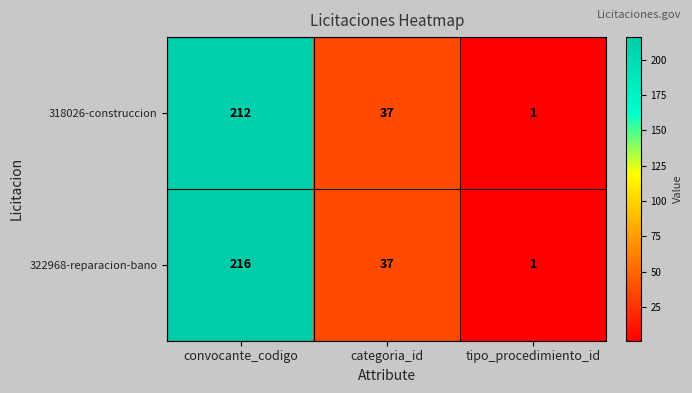

Rank the series at convocante_codigo from highest to lowest value.

322968-reparacion-bano, 318026-construccion